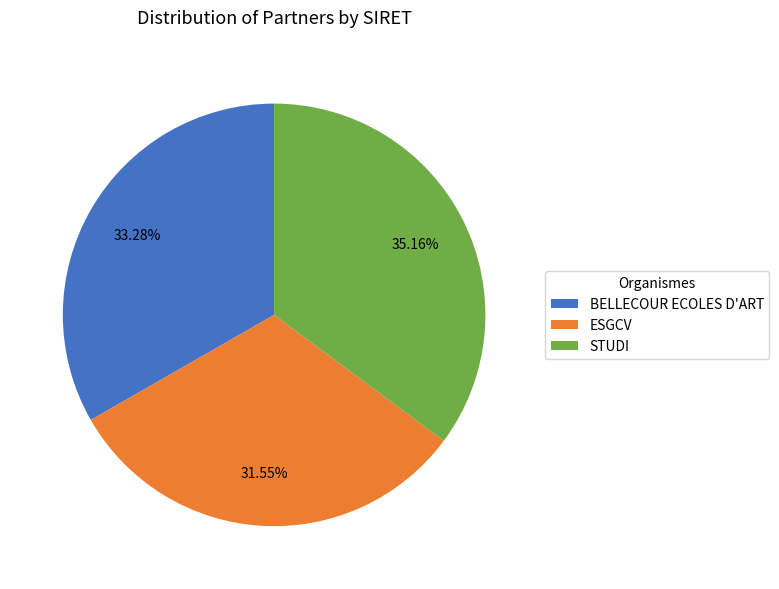

Approximately how many times larger is the value at BELLECOUR ECOLES D'ART compared to ESGCV?

1.1